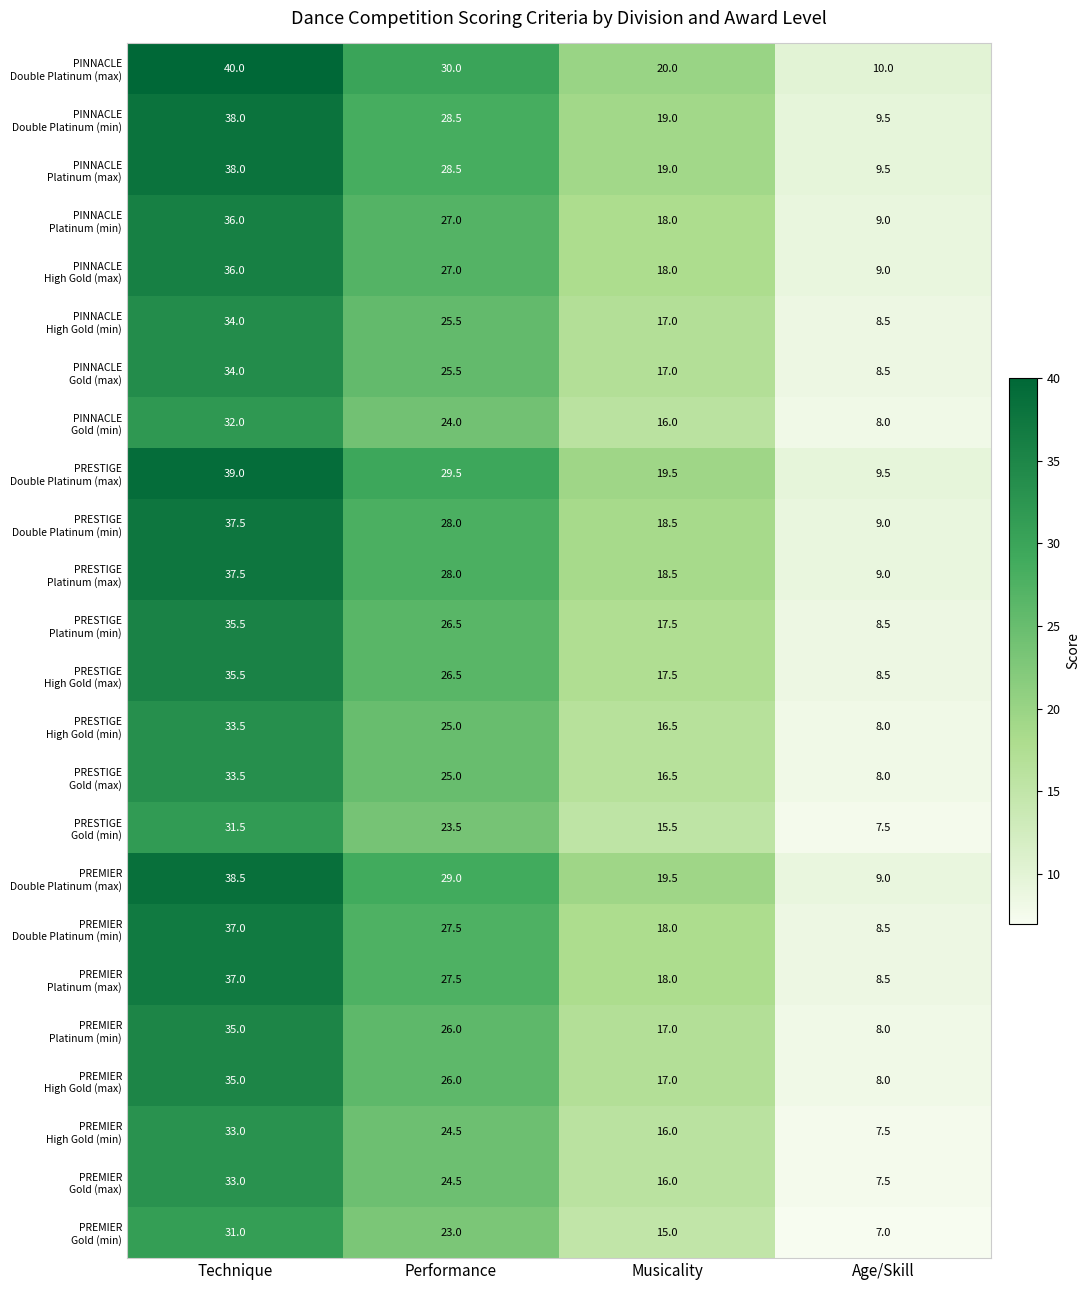

What is the spread (max minus min) of values at Performance?

7.0